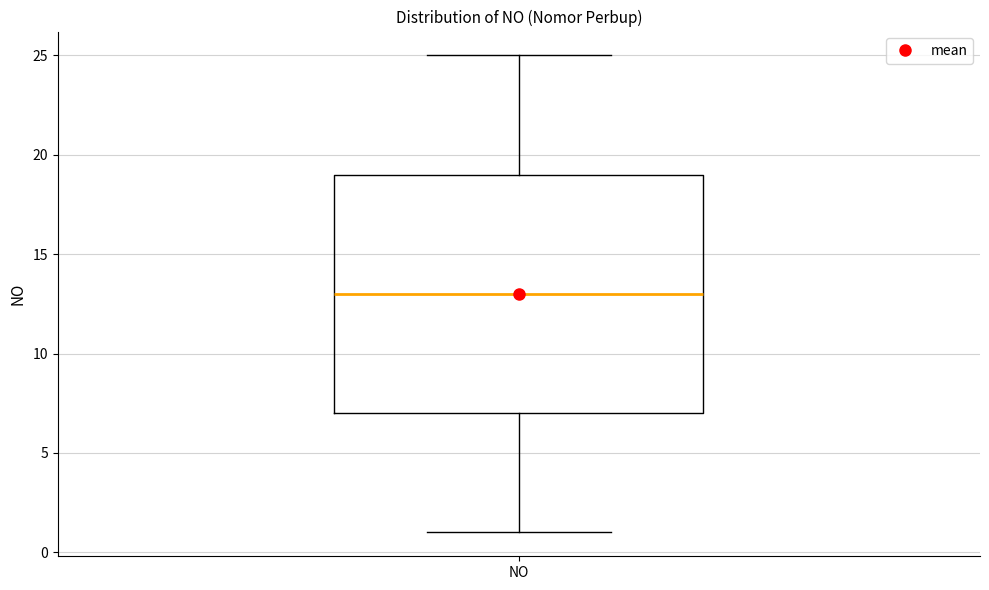

Read this box plot against the y-axis: the position of the median line, the range covered by the box, and the ends of both whiskers. The values are not printed on the chart, so give them approximately, as read against the axis.

median 13, box 7 to 19, whiskers 1 to 25